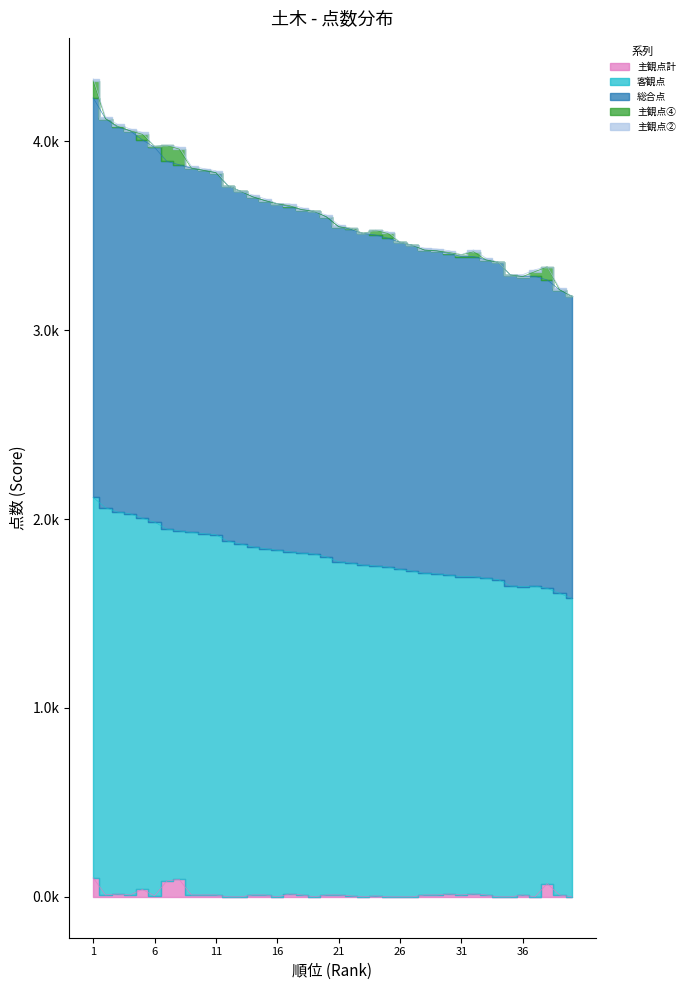

Which series has the largest range (max minus min)?

総合点